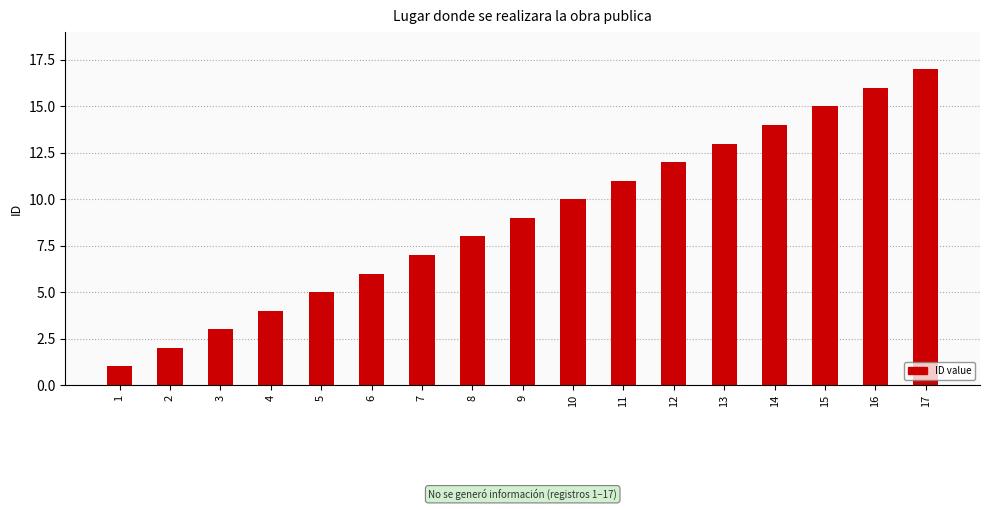

How many bars are there in total?

17